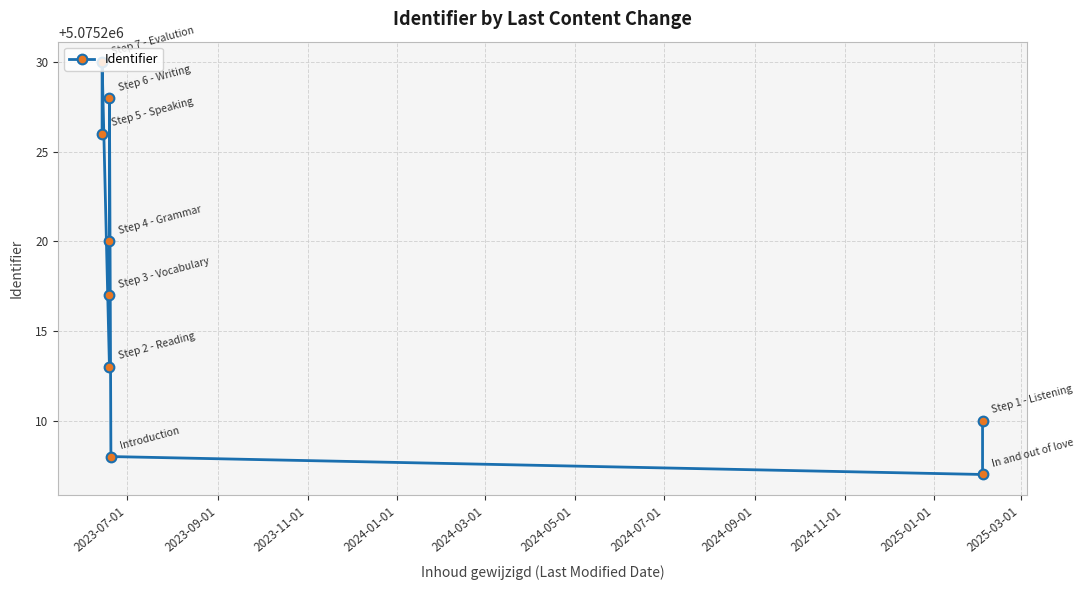

Reading left to right, transcribe all the data shown in this chart.

5075226	5075230	5075213	5075217	5075220	5075228	5075208	5075207	5075210